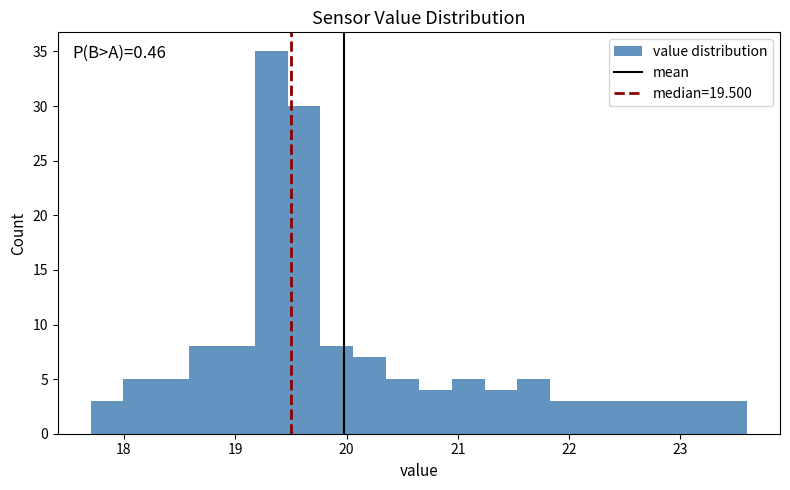

Around what value on the x-axis is the tallest bar? Give the approximate position of its centre, as read against the axis.

19.3